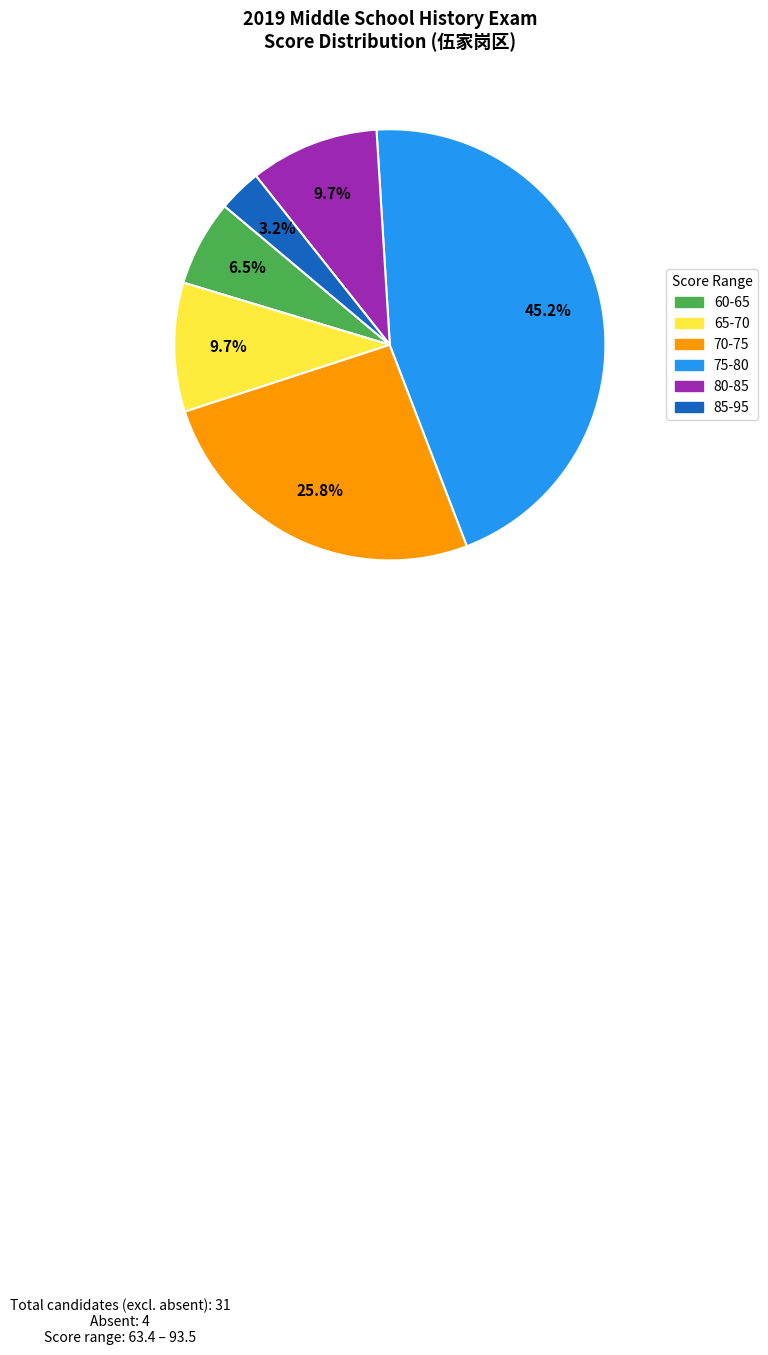

What is the ratio of the value at 65-70 to the value at 70-75?

0.4